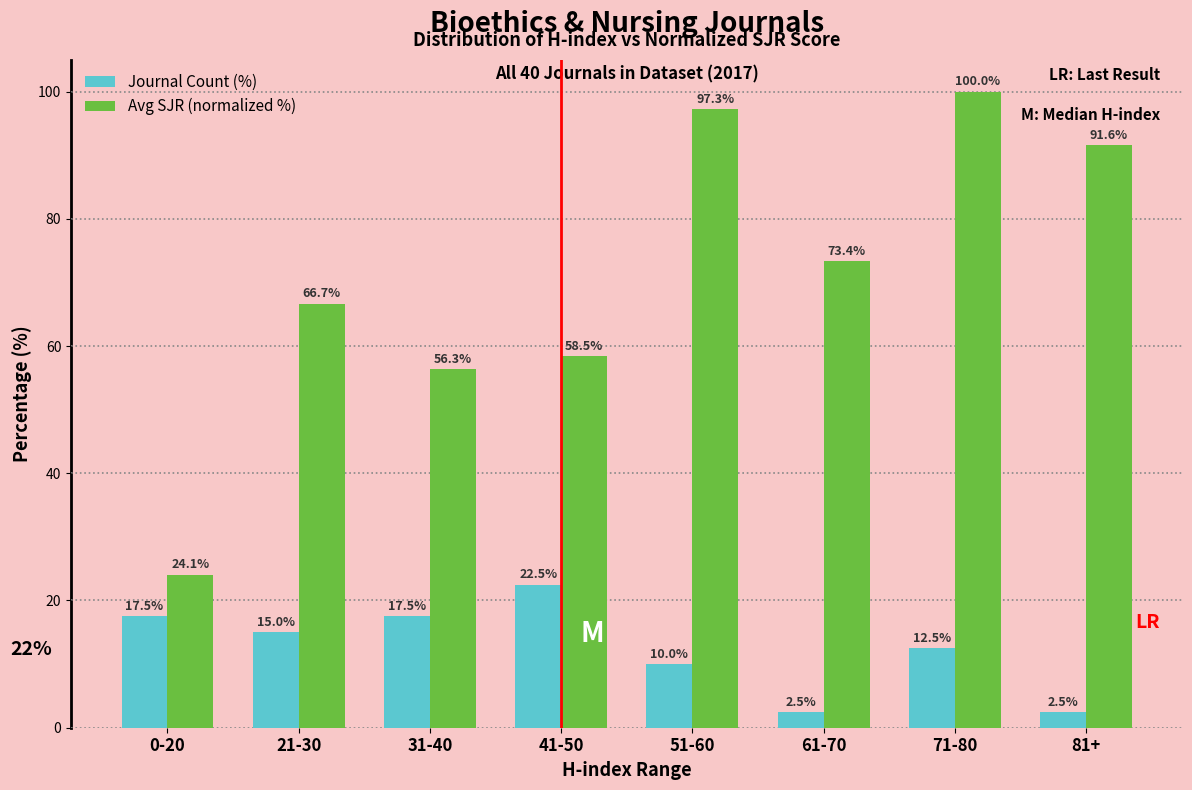

Reading left to right, transcribe all the data shown in this chart.

Journal Count (%): 0-20=17.5	21-30=15.0	31-40=17.5	41-50=22.5	51-60=10.0	61-70=2.5	71-80=12.5	81+=2.5
Avg SJR (normalized %): 0-20=24.1	21-30=66.7	31-40=56.3	41-50=58.5	51-60=97.3	61-70=73.4	71-80=100.0	81+=91.6